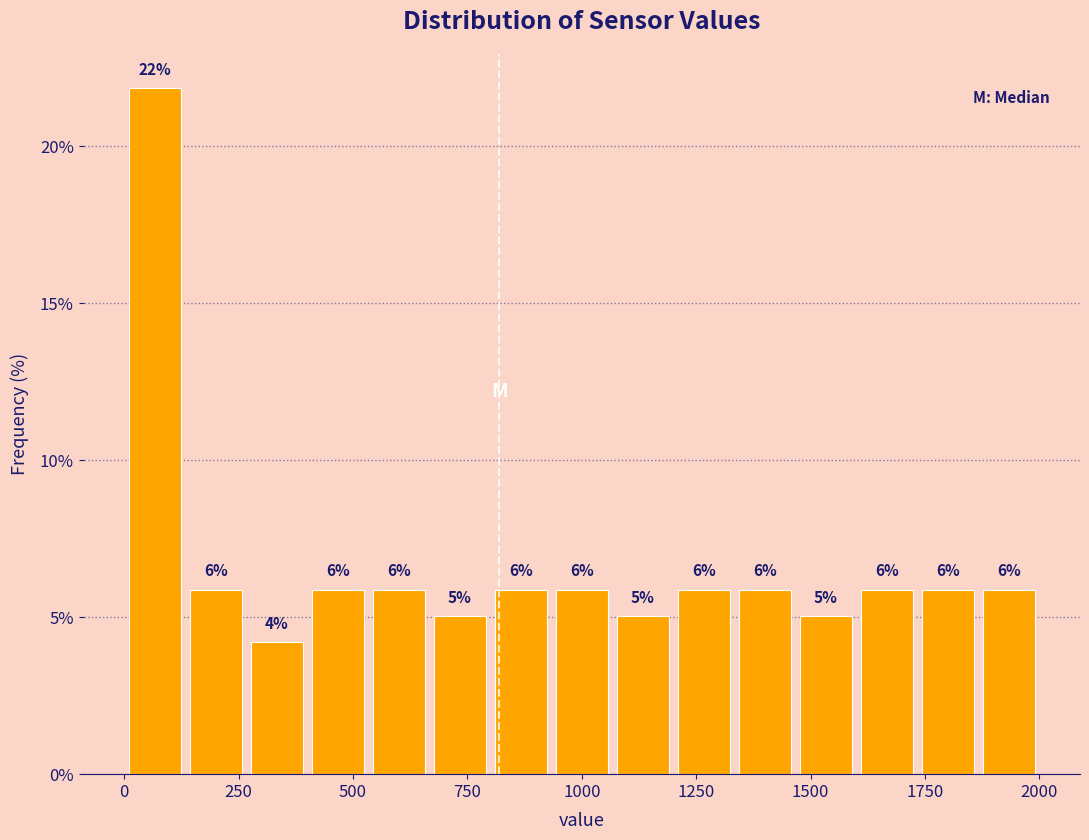

Around what value on the x-axis is the tallest bar? Give the approximate position of its centre, as read against the axis.

50